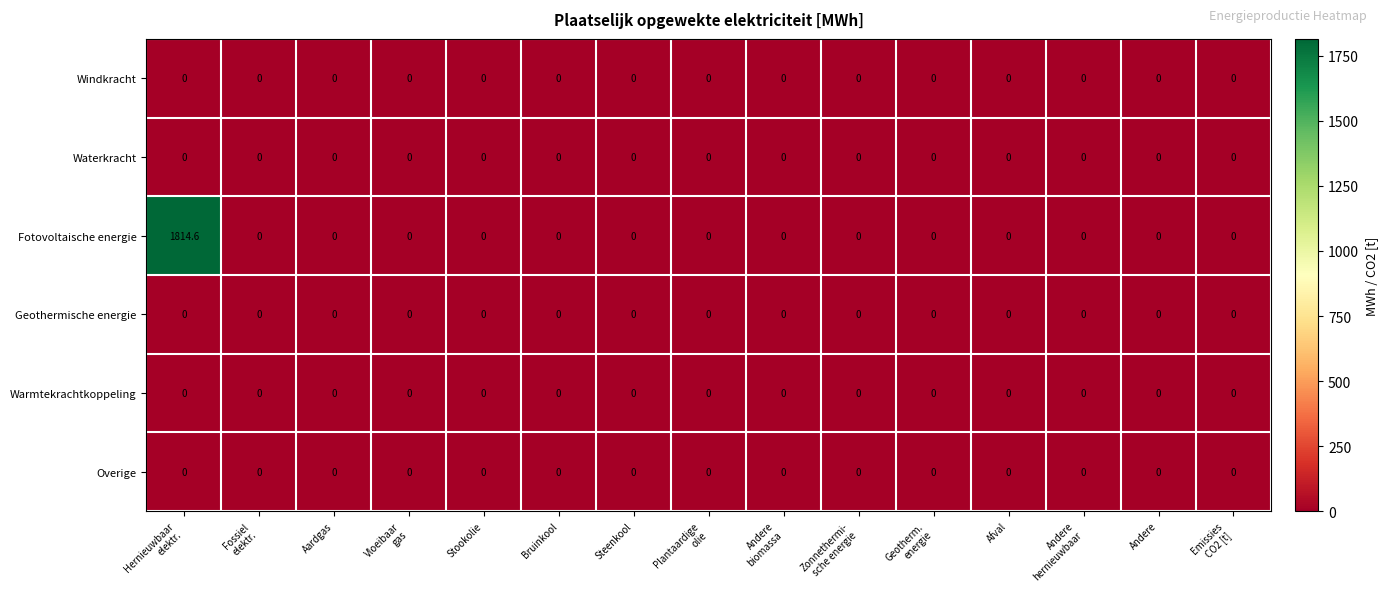

Is it true that Overige equals 0.0 at Stookolie?

True